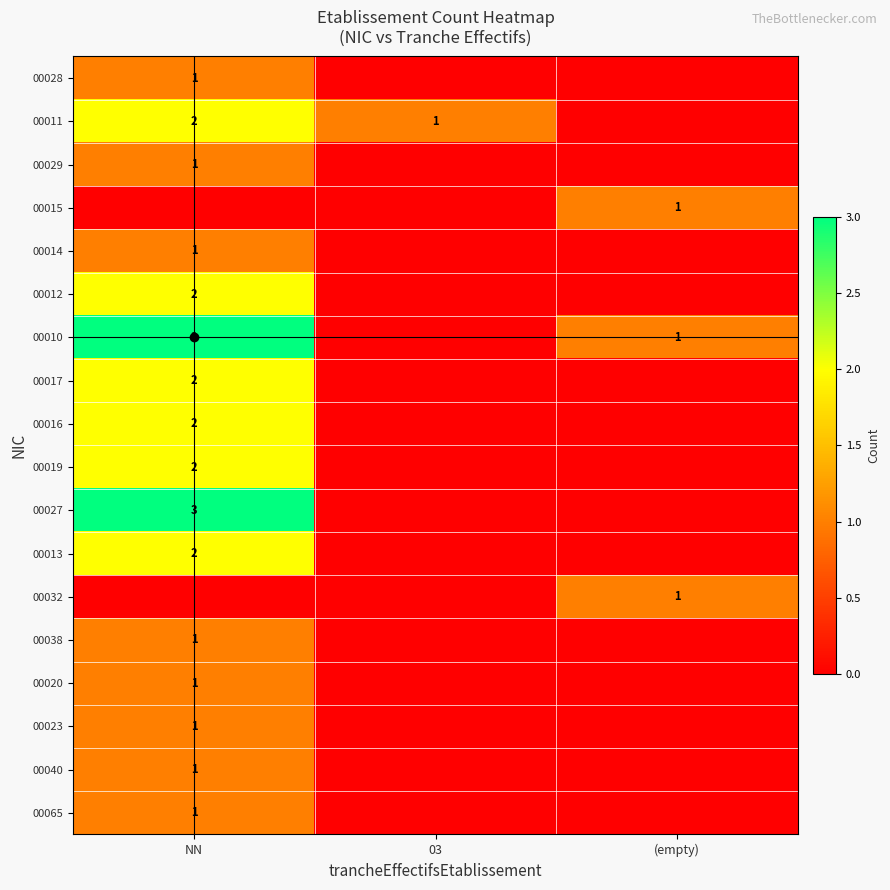

What is the total value across all series at 03?

1